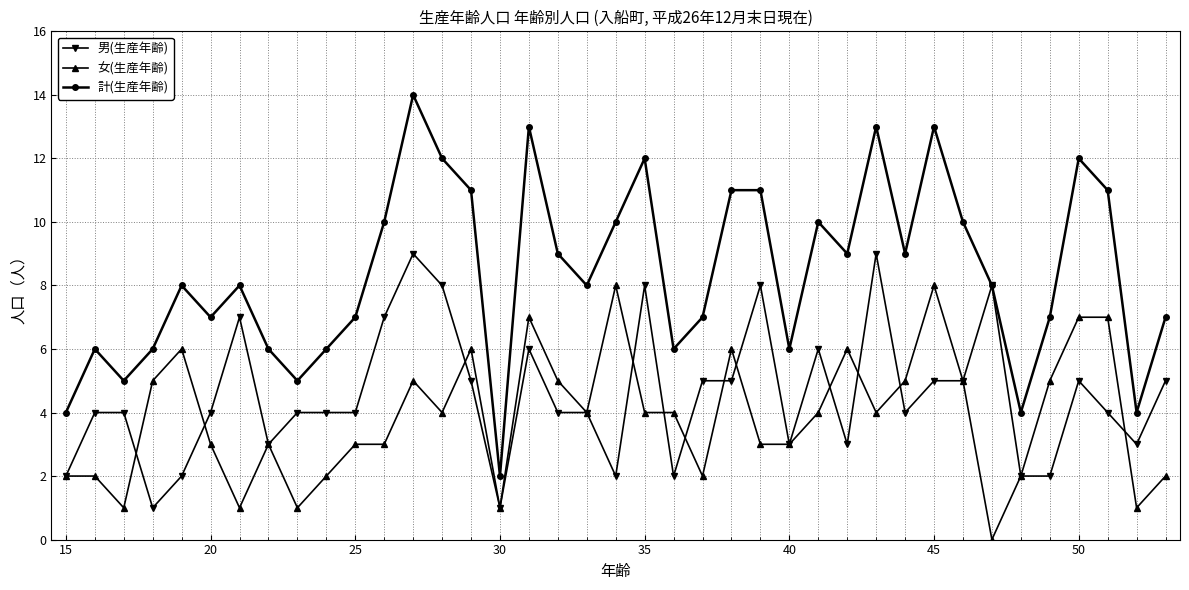

Count the 女(生産年齢) values in the range 2 to 5.

24